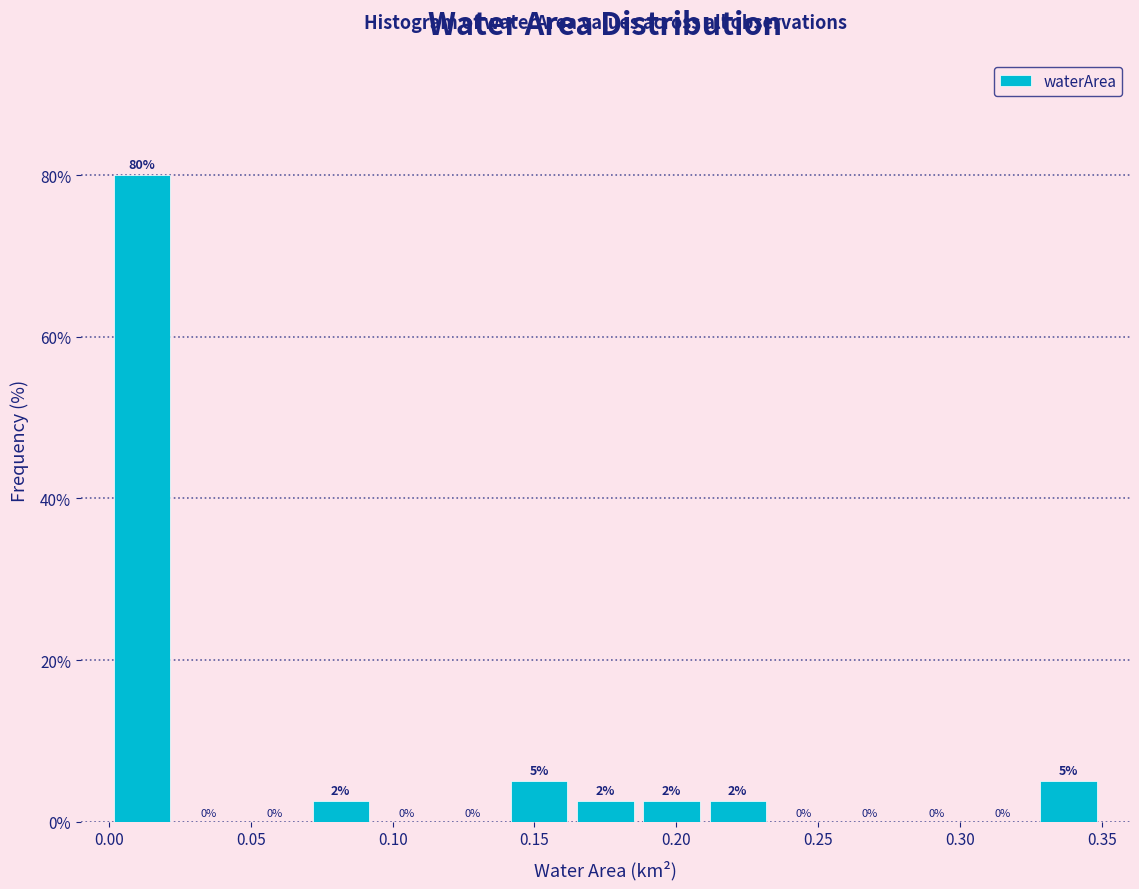

Which range on the x-axis has the tallest bar?

0.000 to 0.025